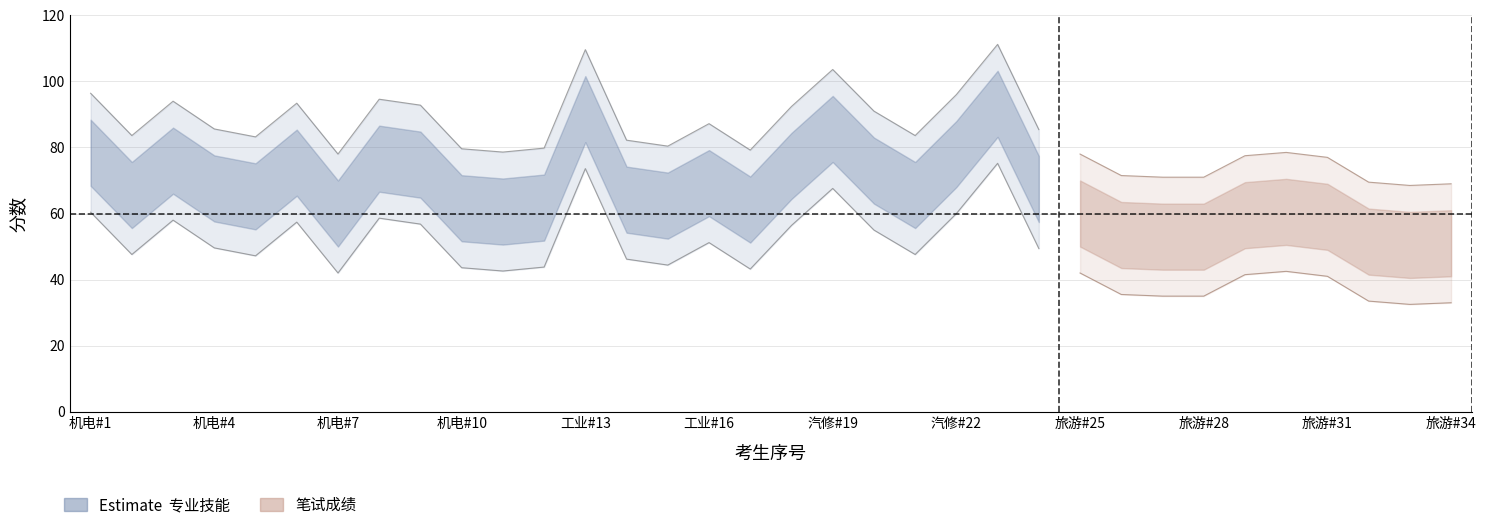

Is the value of 笔试成绩 at 21 greater than the value of 专业技能测试成绩 at 4?

No